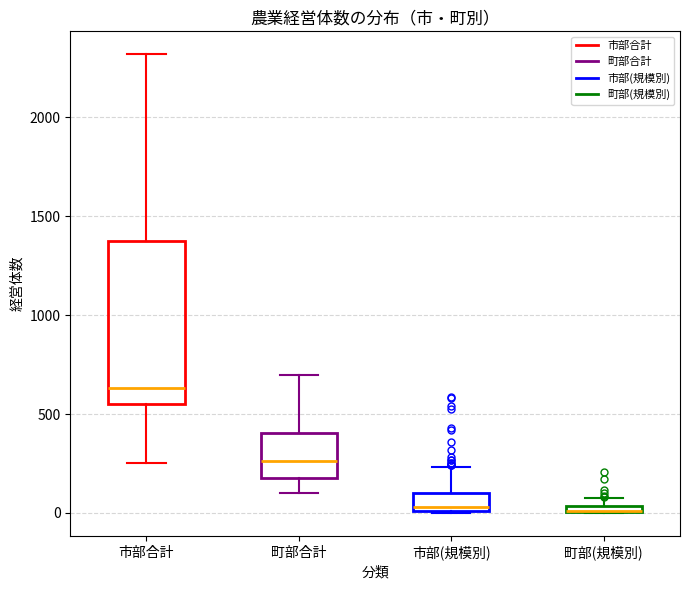

Where does the lower whisker of the box for 市部合計 end on the y-axis? The values are not printed on the chart, so give them approximately, as read against the axis.

250